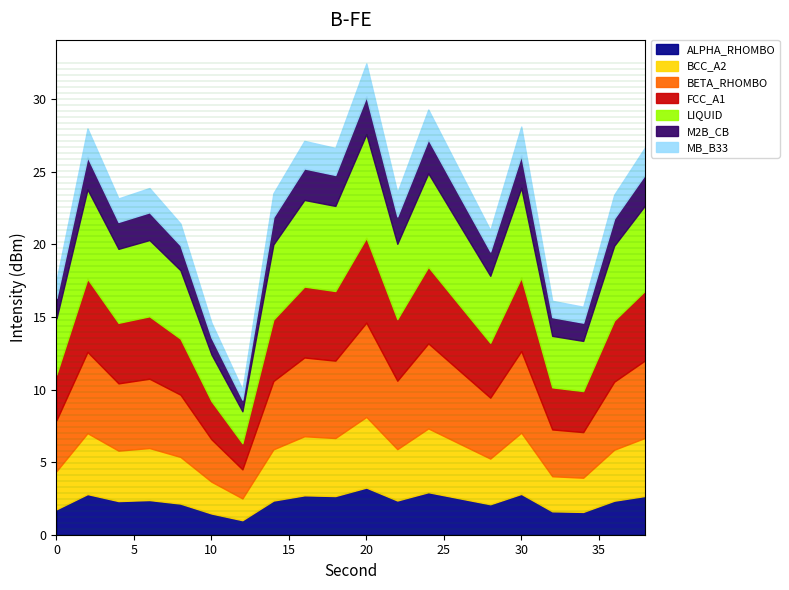

What is the highest value of the ALPHA_RHOMBO series?

3.2